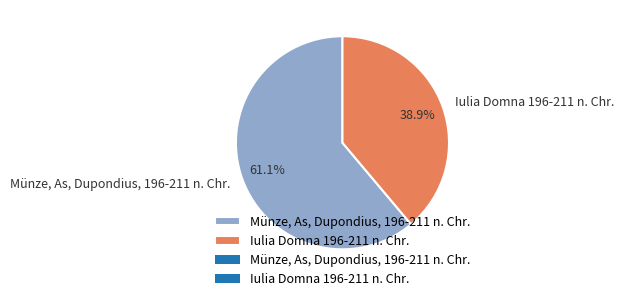

Rank the categories by value from highest to lowest.

Münze, As, Dupondius, 196-211 n. Chr., Iulia Domna 196-211 n. Chr.